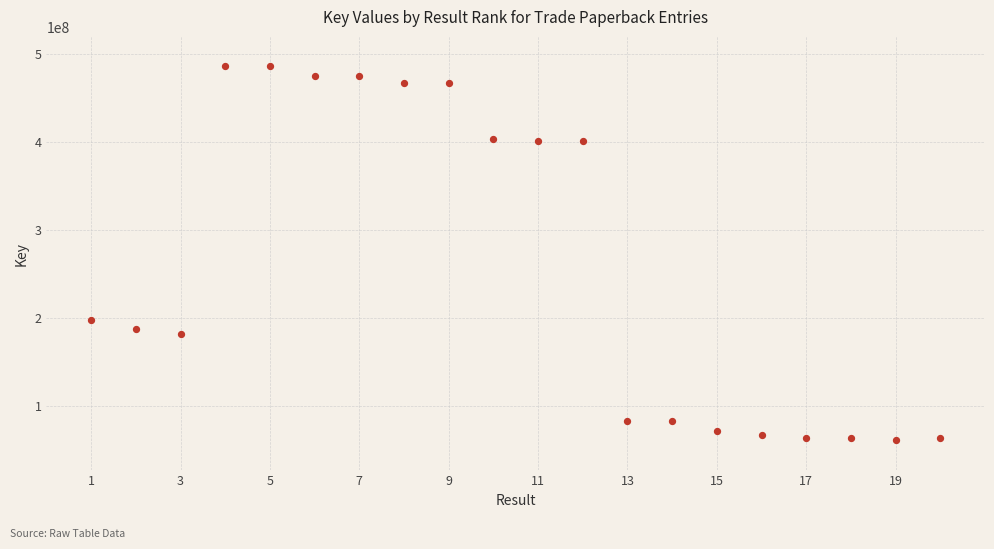

What is the range of Y values (max minus min)?

424752331